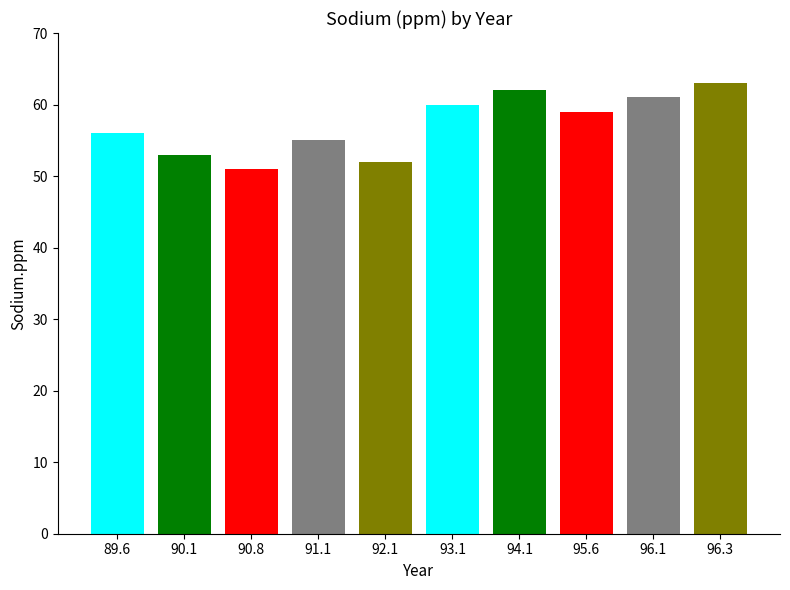

What is the sum of the values at 93.1 and 96.3?

123